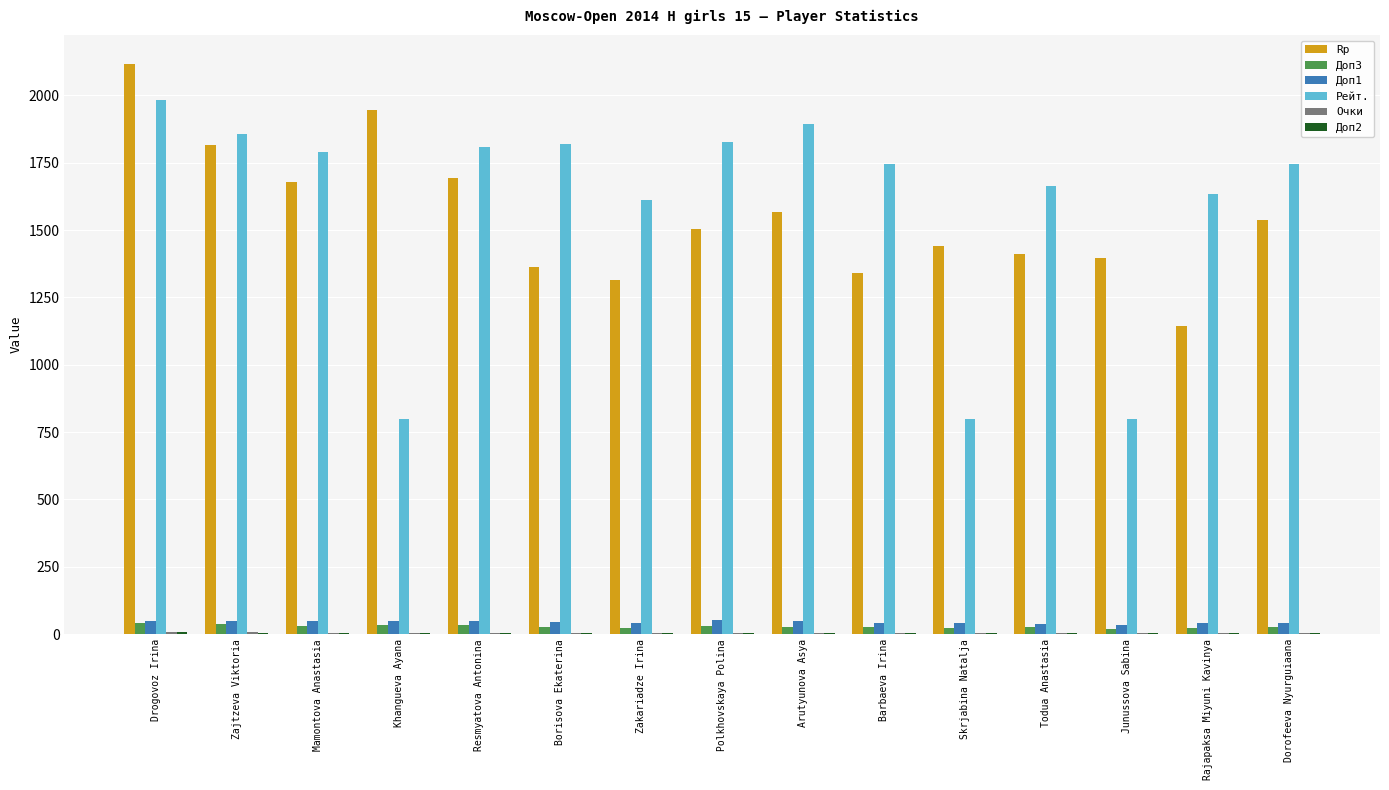

What is the sum of all Rp values?

23269.0